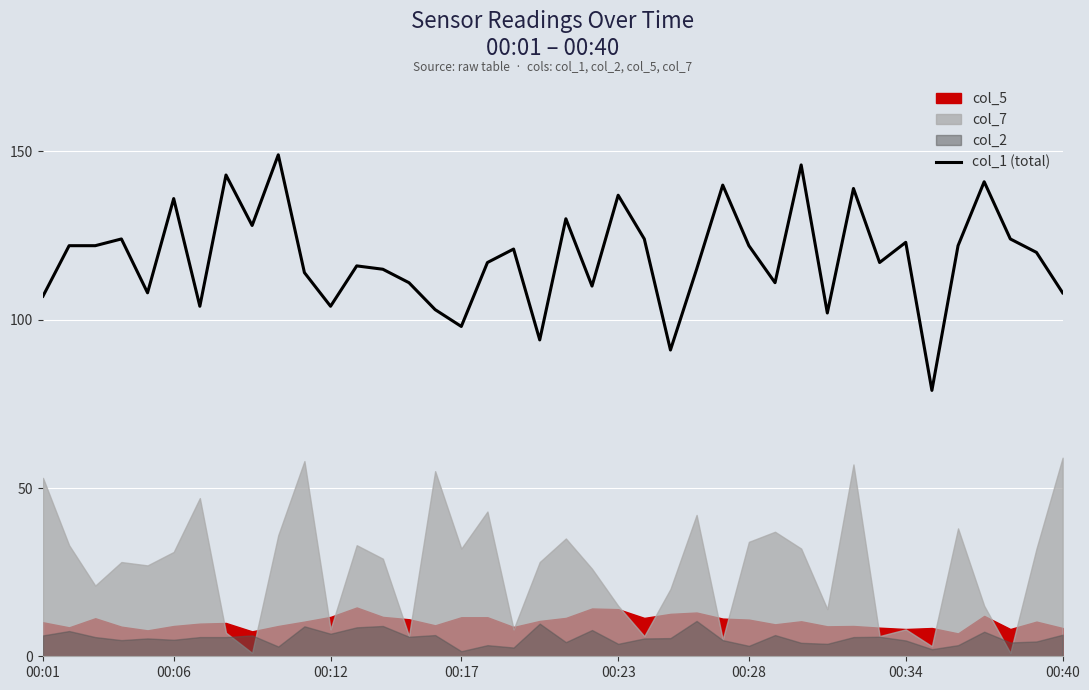

True or false: col_1 (total) has a value of 32 at 00:12.

False